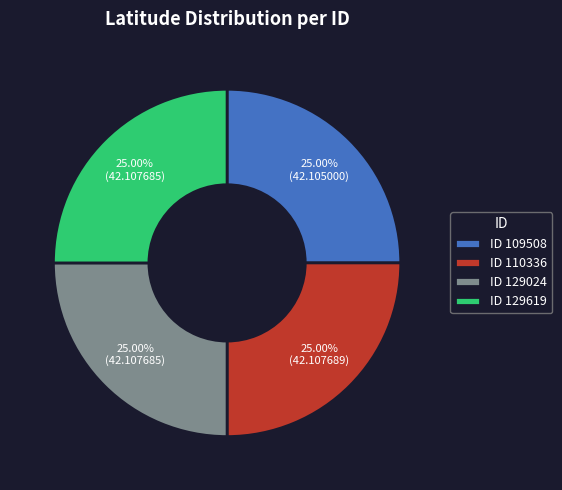

Does any single category account for the majority?

No